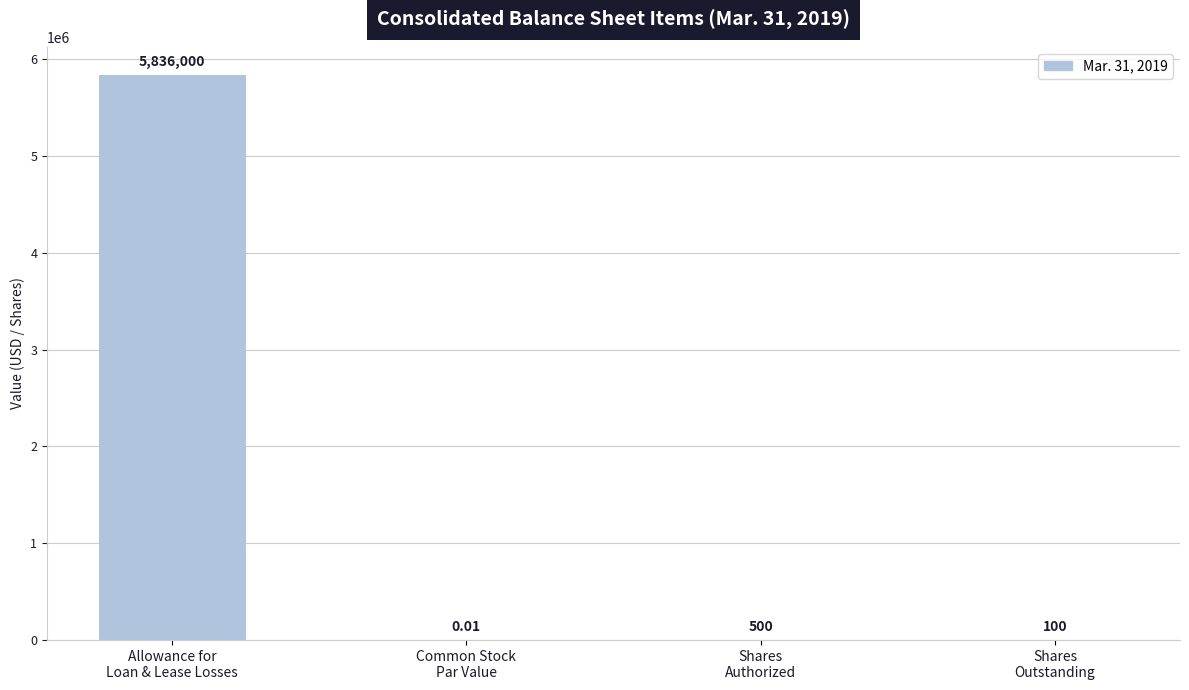

What is the average value?

1459150.0